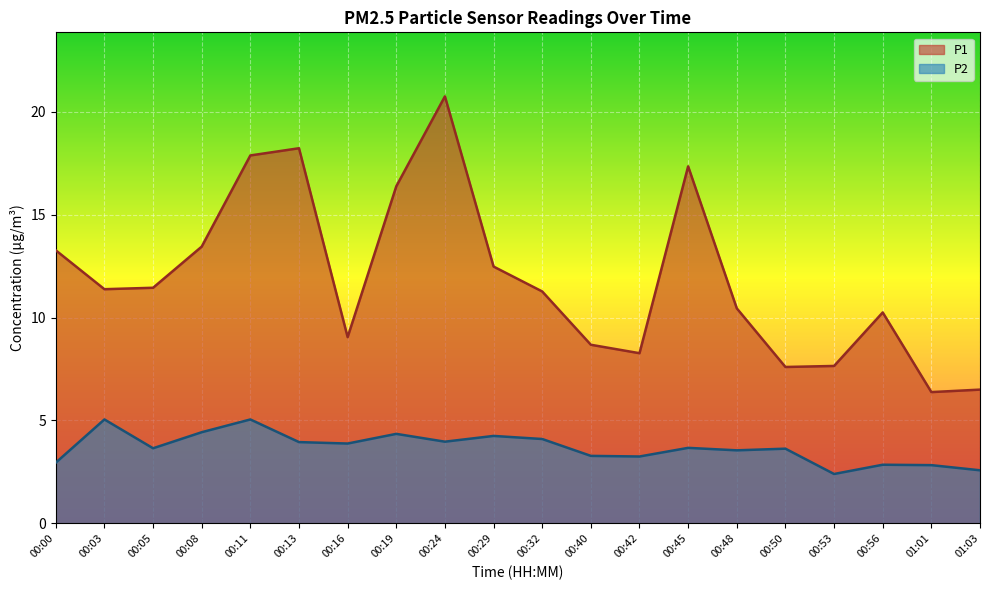

What is the label of the 12th point from the right?

00:24